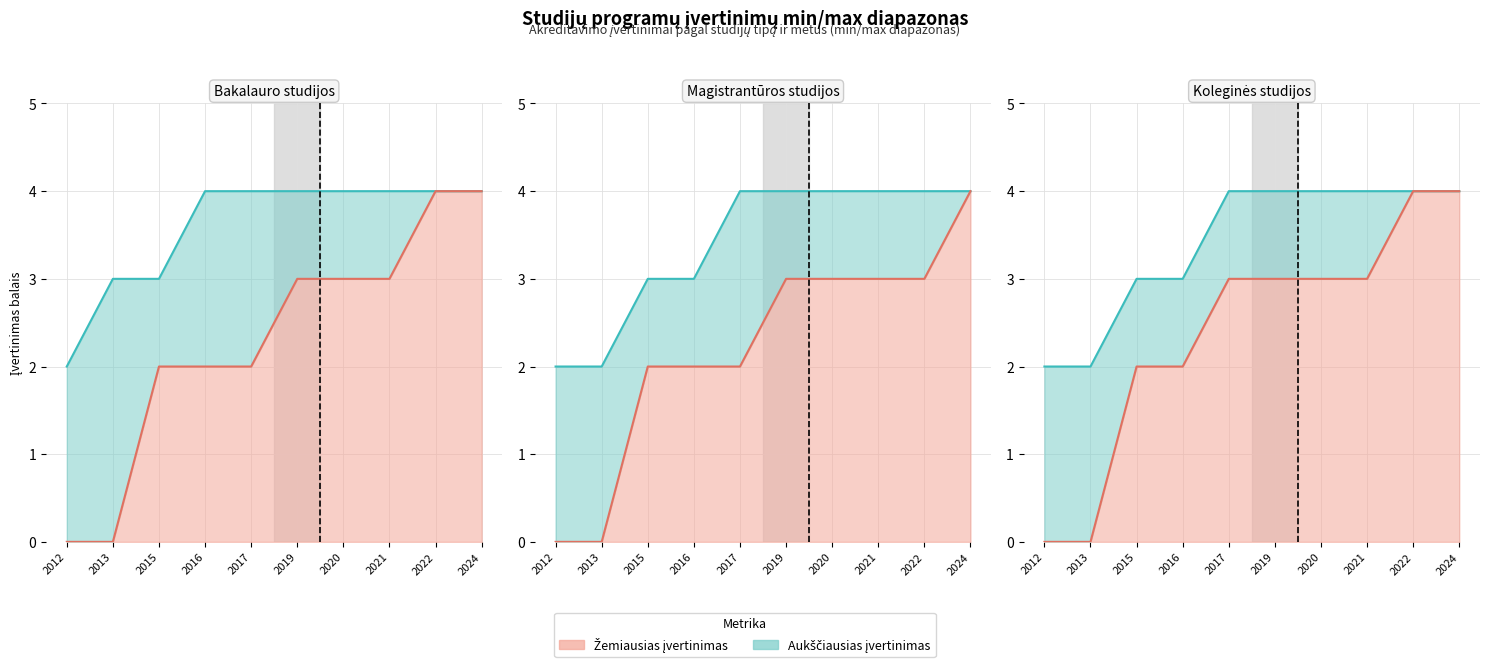

What is the highest value of the Koleginės studijos_min series?

4